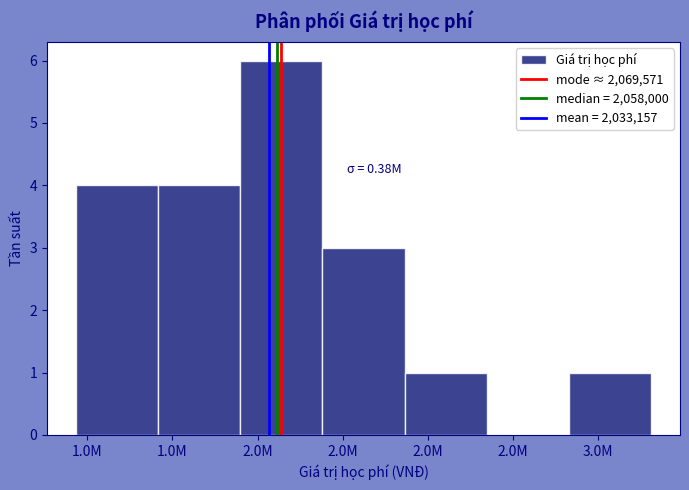

Count the number of categories in the chart.

7